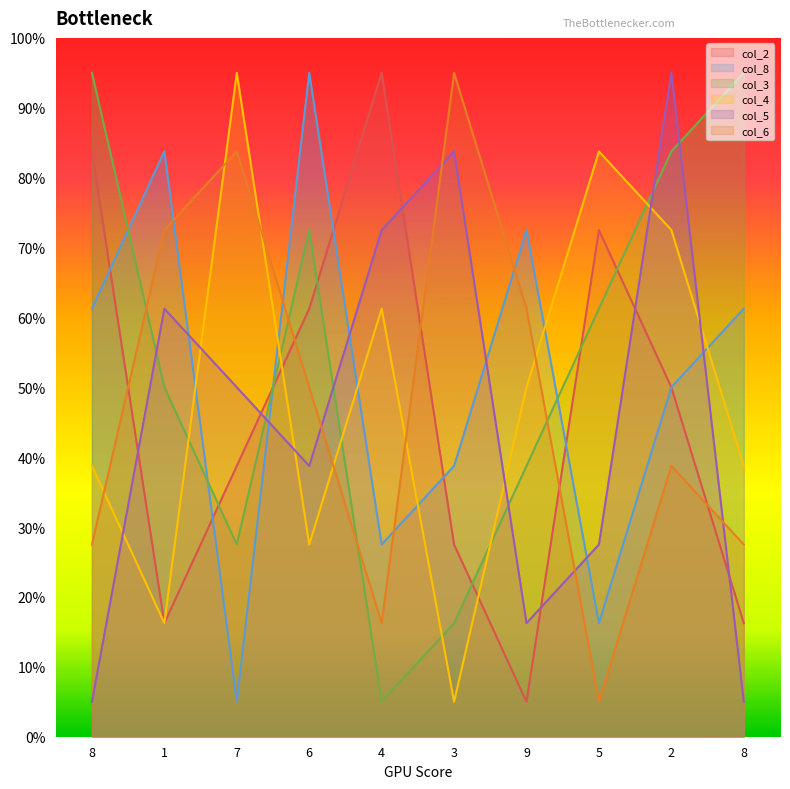

Count the number of data series in this chart.

6